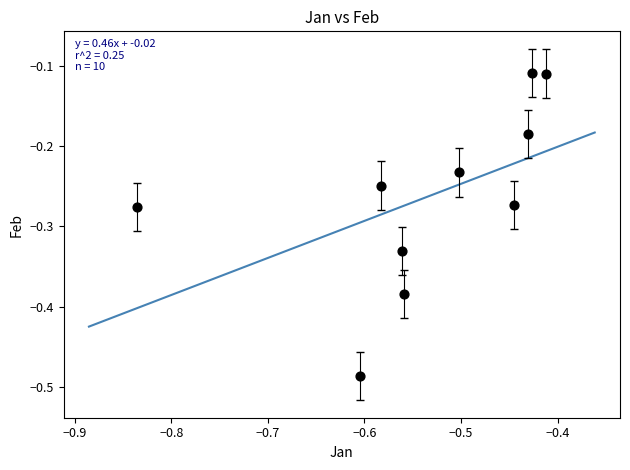

What is the range of X values (max minus min)?

0.4